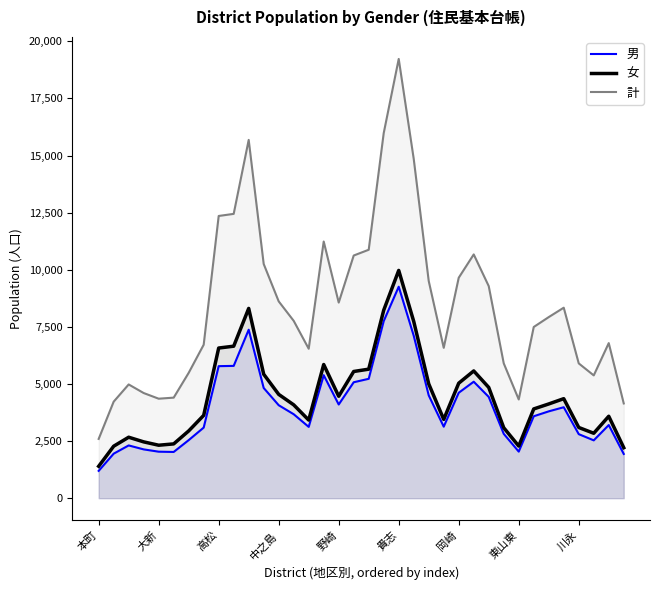

In 男, how many points are higher than both neighbors (excluding endpoints)?

7